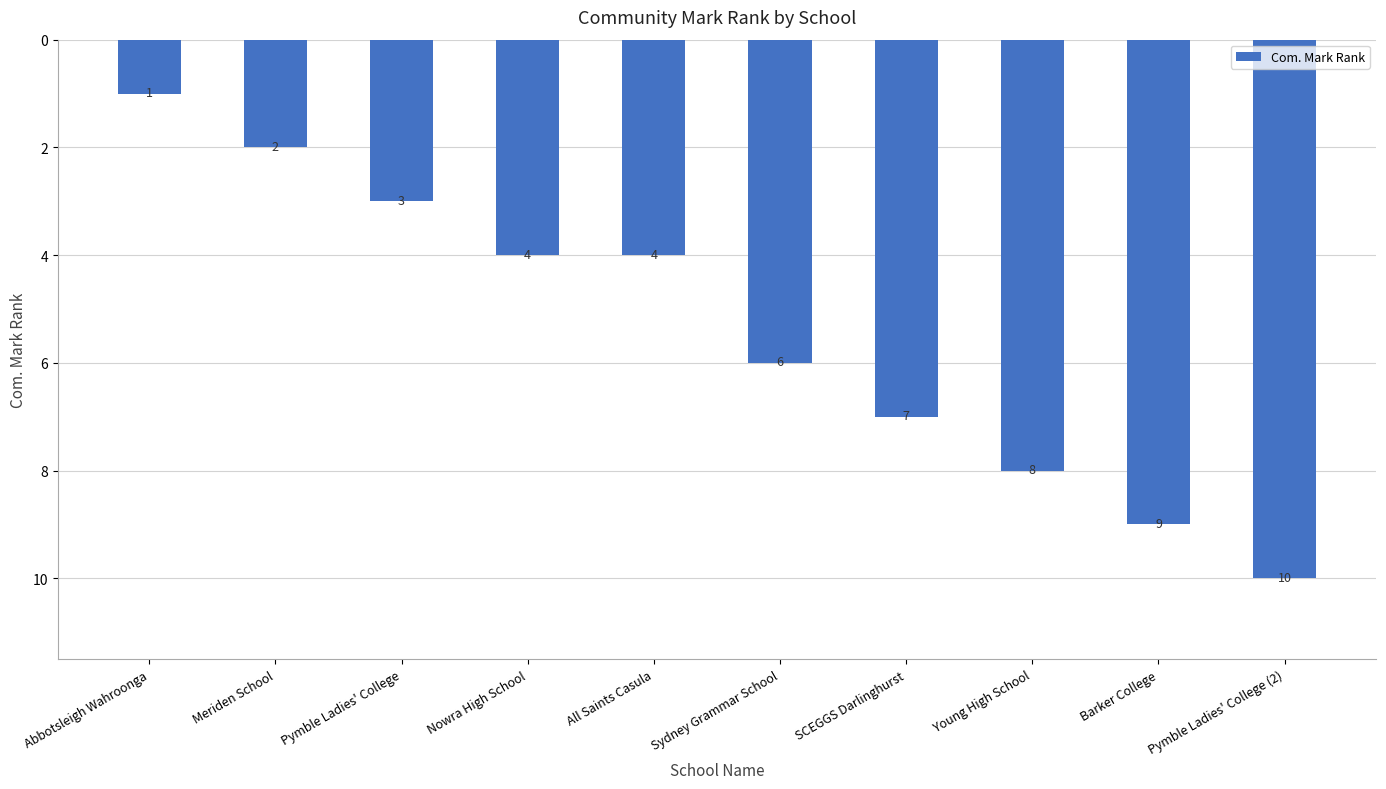

What is the label of the 5th bar from the right?

Sydney Grammar School